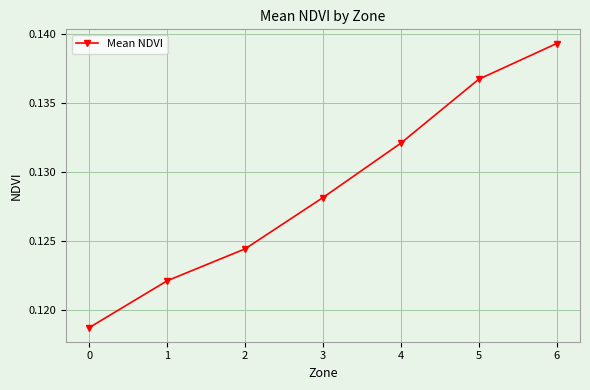

How many values are between 0 and 1?

7